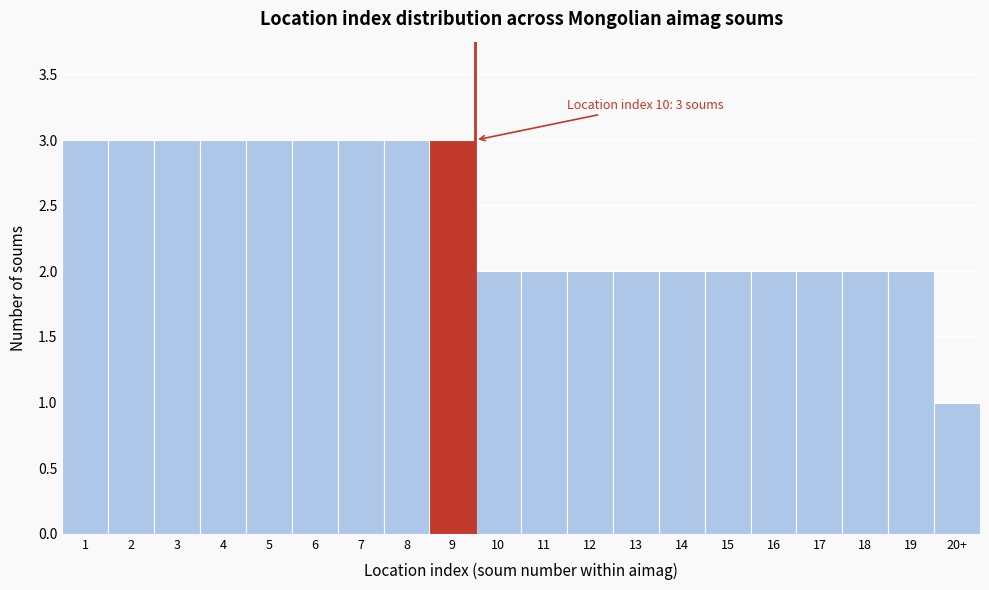

Reading right to left, transcribe all the data shown in this chart.

20+=1	19=2	18=2	17=2	16=2	15=2	14=2	13=2	12=2	11=2	10=2	9=3	8=3	7=3	6=3	5=3	4=3	3=3	2=3	1=3